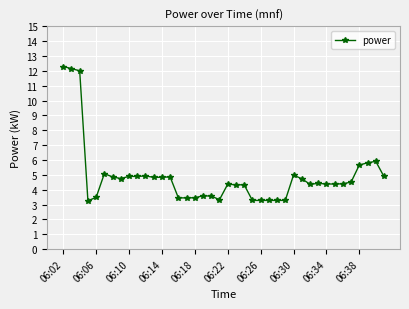

What is the difference between the second highest and minimum values?

8.9